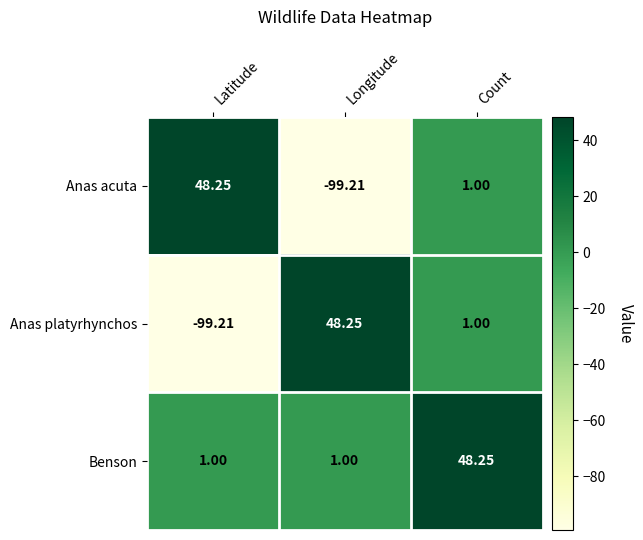

At which category is the sum across all series the highest?

Count